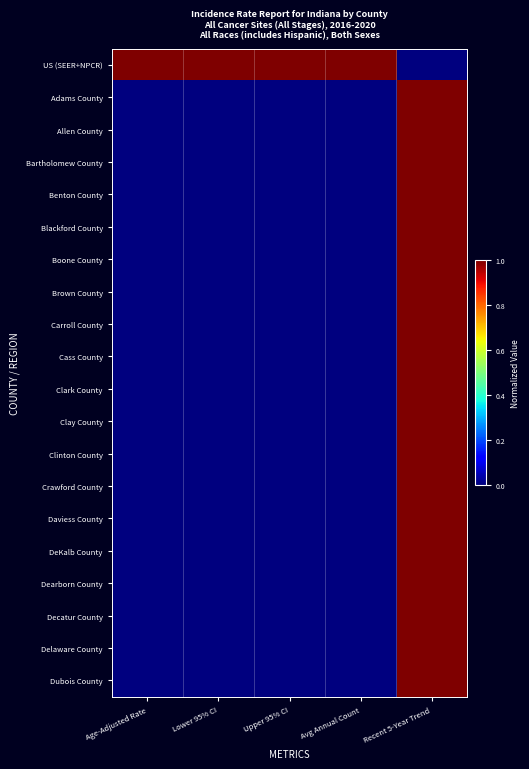

Reading left to right, extract all data points from this chart.

US (SEER+NPCR): Age-Adjusted Rate=1	Lower 95% CI=1	Upper 95% CI=1	Avg Annual Count=1	Recent 5-Year Trend=0
Adams County: Age-Adjusted Rate=0	Lower 95% CI=0	Upper 95% CI=0	Avg Annual Count=0	Recent 5-Year Trend=1
Allen County: Age-Adjusted Rate=0	Lower 95% CI=0	Upper 95% CI=0	Avg Annual Count=0	Recent 5-Year Trend=1
Bartholomew County: Age-Adjusted Rate=0	Lower 95% CI=0	Upper 95% CI=0	Avg Annual Count=0	Recent 5-Year Trend=1
Benton County: Age-Adjusted Rate=0	Lower 95% CI=0	Upper 95% CI=0	Avg Annual Count=0	Recent 5-Year Trend=1
Blackford County: Age-Adjusted Rate=0	Lower 95% CI=0	Upper 95% CI=0	Avg Annual Count=0	Recent 5-Year Trend=1
Boone County: Age-Adjusted Rate=0	Lower 95% CI=0	Upper 95% CI=0	Avg Annual Count=0	Recent 5-Year Trend=1
Brown County: Age-Adjusted Rate=0	Lower 95% CI=0	Upper 95% CI=0	Avg Annual Count=0	Recent 5-Year Trend=1
Carroll County: Age-Adjusted Rate=0	Lower 95% CI=0	Upper 95% CI=0	Avg Annual Count=0	Recent 5-Year Trend=1
Cass County: Age-Adjusted Rate=0	Lower 95% CI=0	Upper 95% CI=0	Avg Annual Count=0	Recent 5-Year Trend=1
Clark County: Age-Adjusted Rate=0	Lower 95% CI=0	Upper 95% CI=0	Avg Annual Count=0	Recent 5-Year Trend=1
Clay County: Age-Adjusted Rate=0	Lower 95% CI=0	Upper 95% CI=0	Avg Annual Count=0	Recent 5-Year Trend=1
Clinton County: Age-Adjusted Rate=0	Lower 95% CI=0	Upper 95% CI=0	Avg Annual Count=0	Recent 5-Year Trend=1
Crawford County: Age-Adjusted Rate=0	Lower 95% CI=0	Upper 95% CI=0	Avg Annual Count=0	Recent 5-Year Trend=1
Daviess County: Age-Adjusted Rate=0	Lower 95% CI=0	Upper 95% CI=0	Avg Annual Count=0	Recent 5-Year Trend=1
DeKalb County: Age-Adjusted Rate=0	Lower 95% CI=0	Upper 95% CI=0	Avg Annual Count=0	Recent 5-Year Trend=1
Dearborn County: Age-Adjusted Rate=0	Lower 95% CI=0	Upper 95% CI=0	Avg Annual Count=0	Recent 5-Year Trend=1
Decatur County: Age-Adjusted Rate=0	Lower 95% CI=0	Upper 95% CI=0	Avg Annual Count=0	Recent 5-Year Trend=1
Delaware County: Age-Adjusted Rate=0	Lower 95% CI=0	Upper 95% CI=0	Avg Annual Count=0	Recent 5-Year Trend=1
Dubois County: Age-Adjusted Rate=0	Lower 95% CI=0	Upper 95% CI=0	Avg Annual Count=0	Recent 5-Year Trend=1